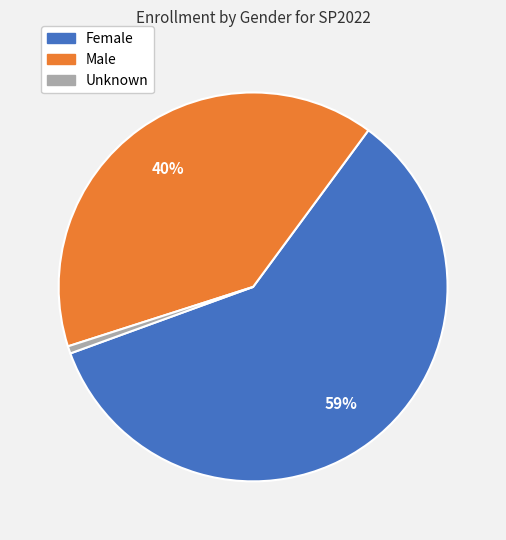

True or false: Male accounts for 40% of the total.

True